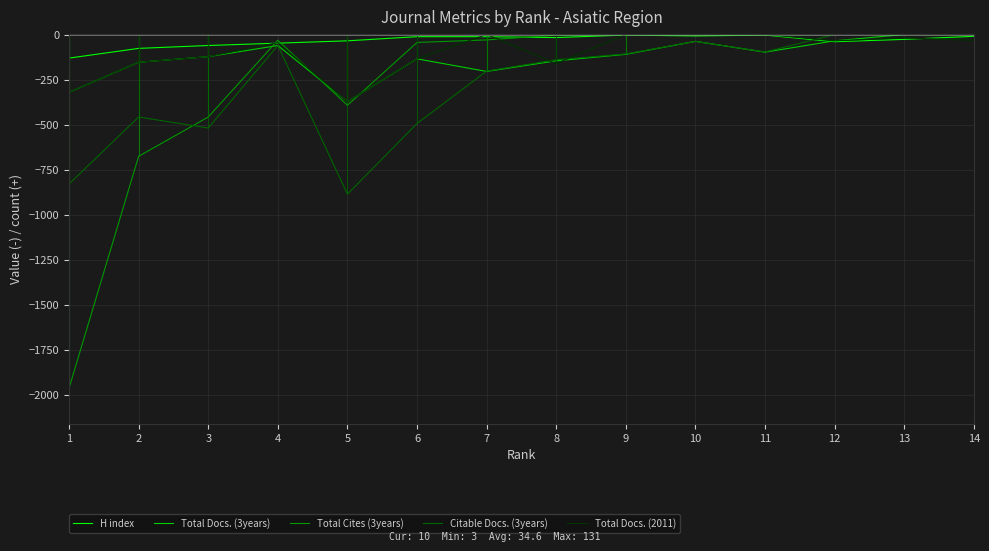

What is the total value across all series at 11?

-200